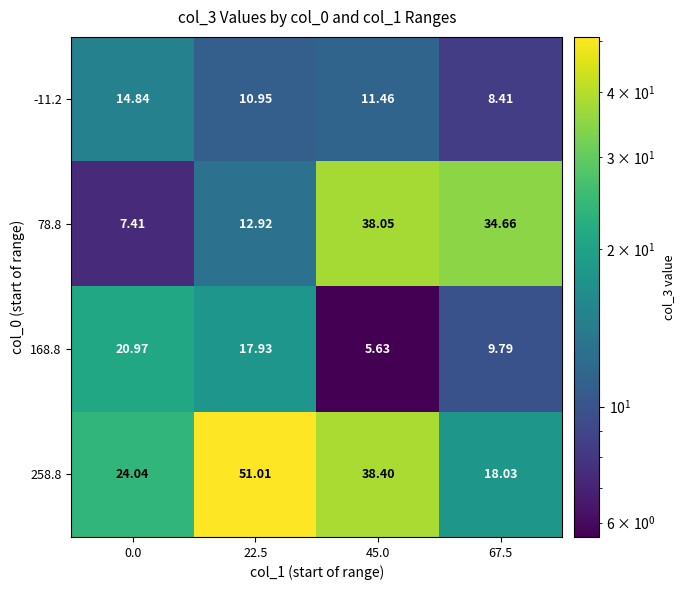

How many distinct data groups are displayed?

4